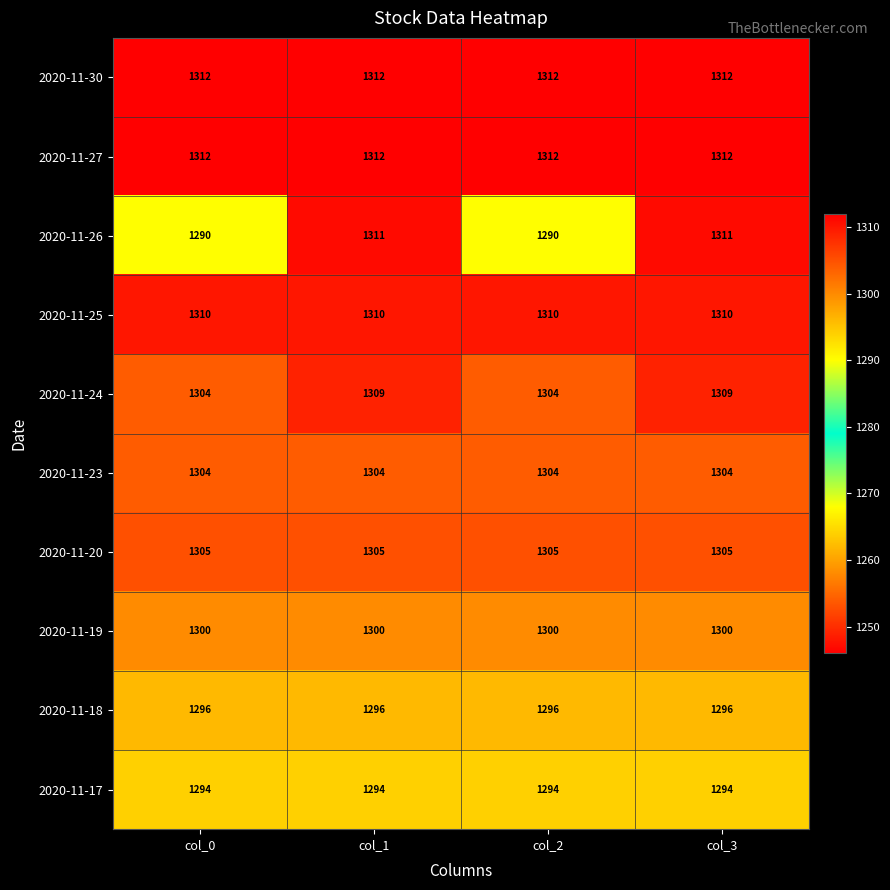

Which series changed the most between col_1 and col_2?

2020-11-26